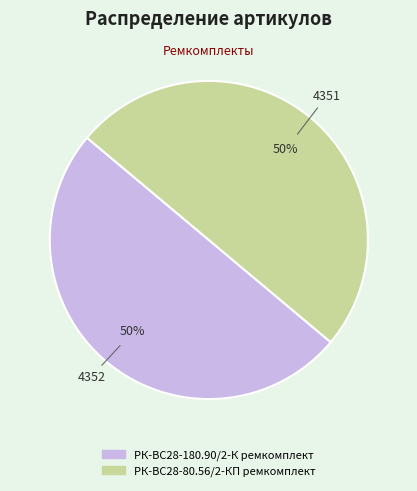

True or false: РК-ВС28-80.56/2-КП ремкомплект accounts for 63% of the total.

False